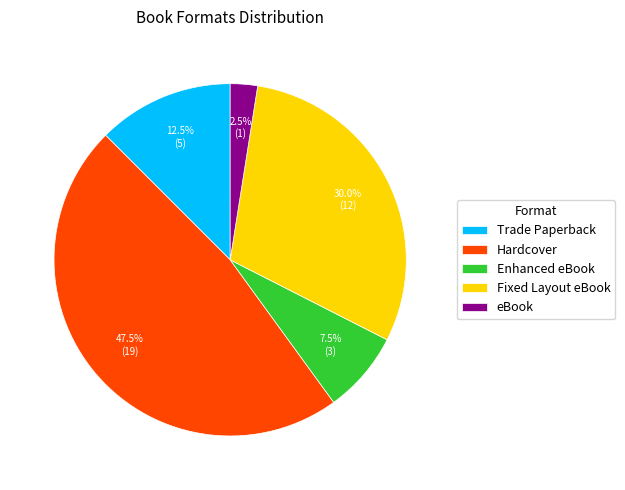

What percentage is the Fixed Layout eBook slice, to the nearest percent?

30%